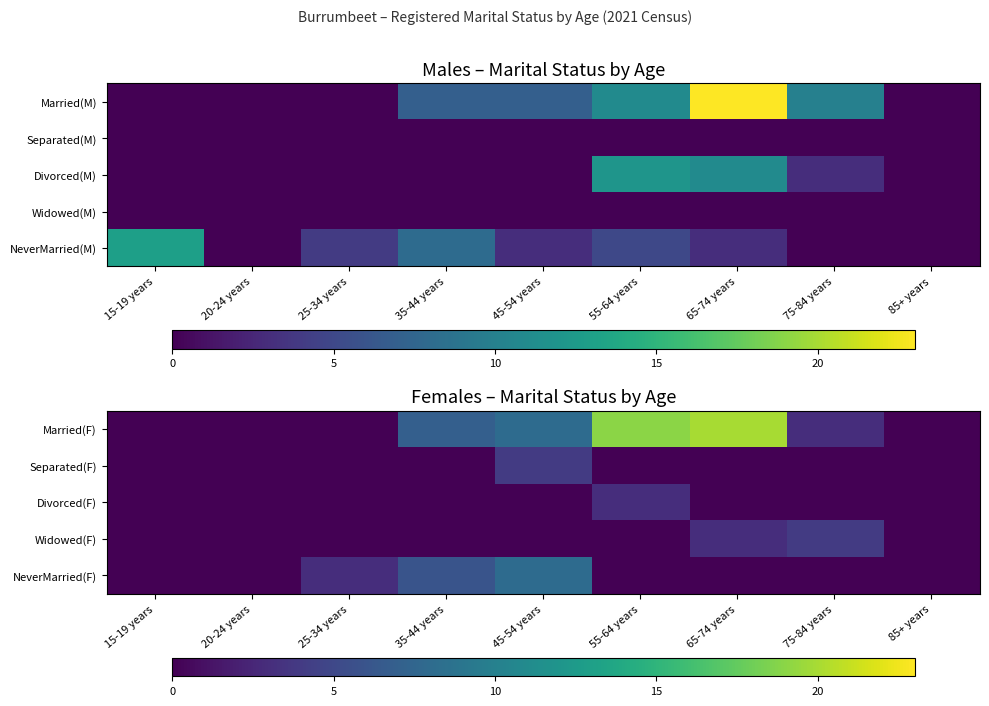

Between 55-64 years and 85+ years, which is larger?

55-64 years